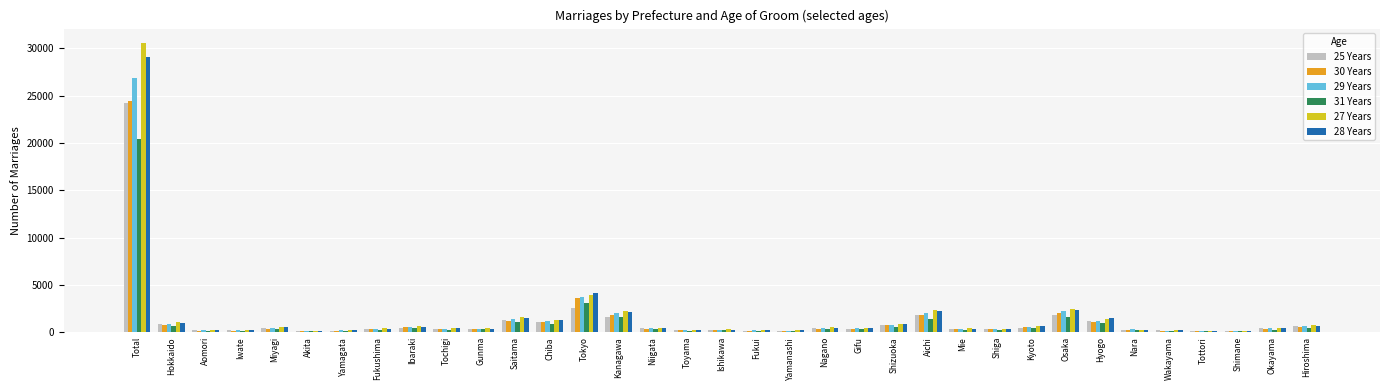

What is the greatest value displayed?

30549